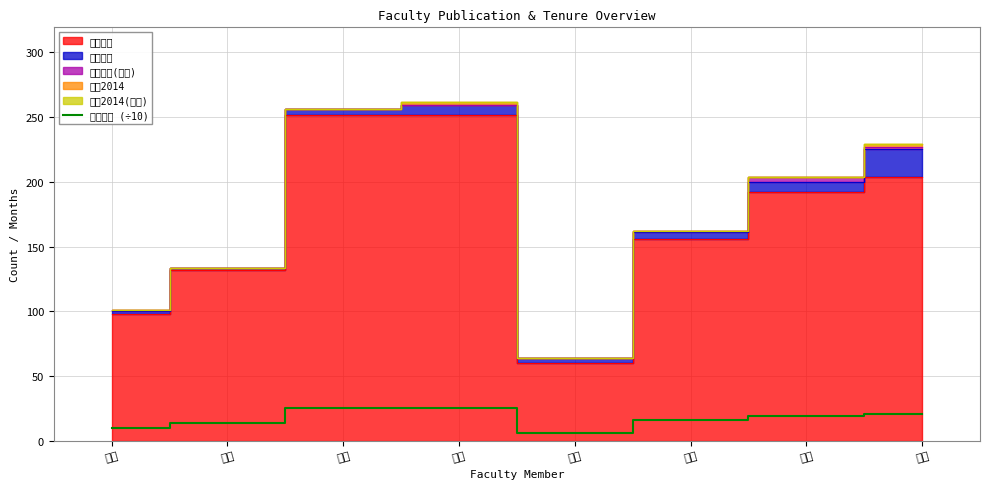

What is the ratio of the value at 南川 to the value at 樋口?

3.2